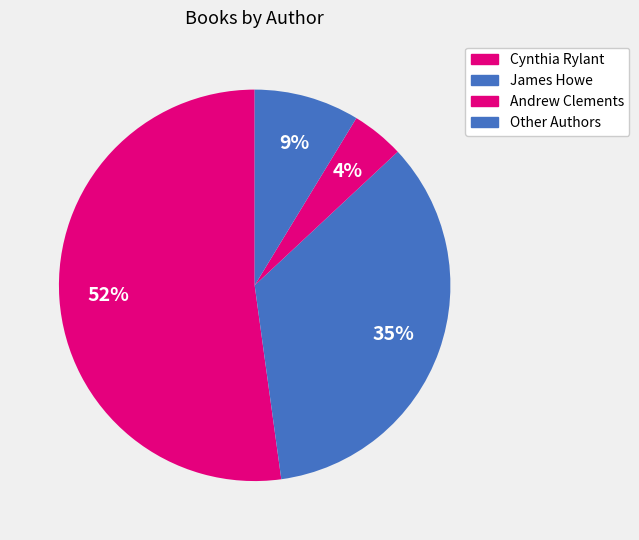

How many slices are in this pie chart?

4